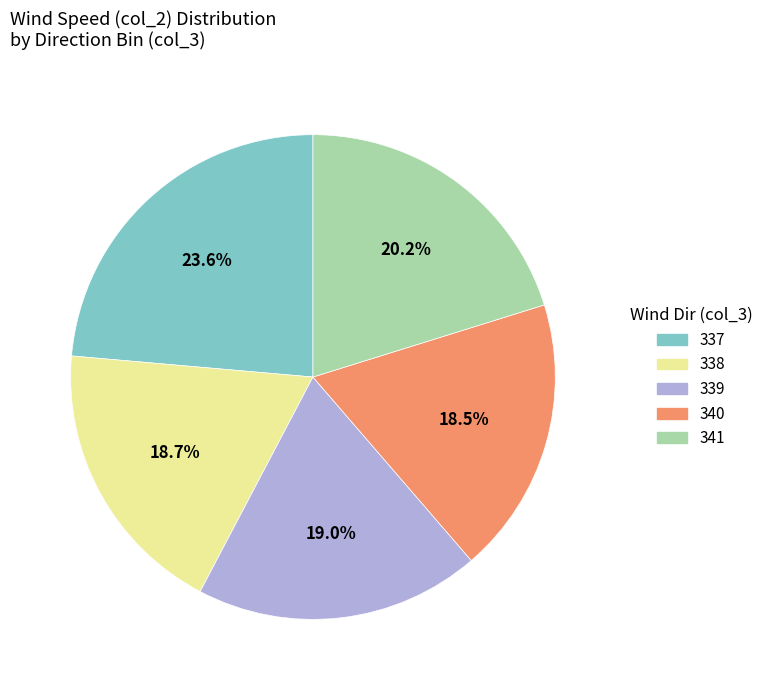

Count the number of slices in the pie.

5